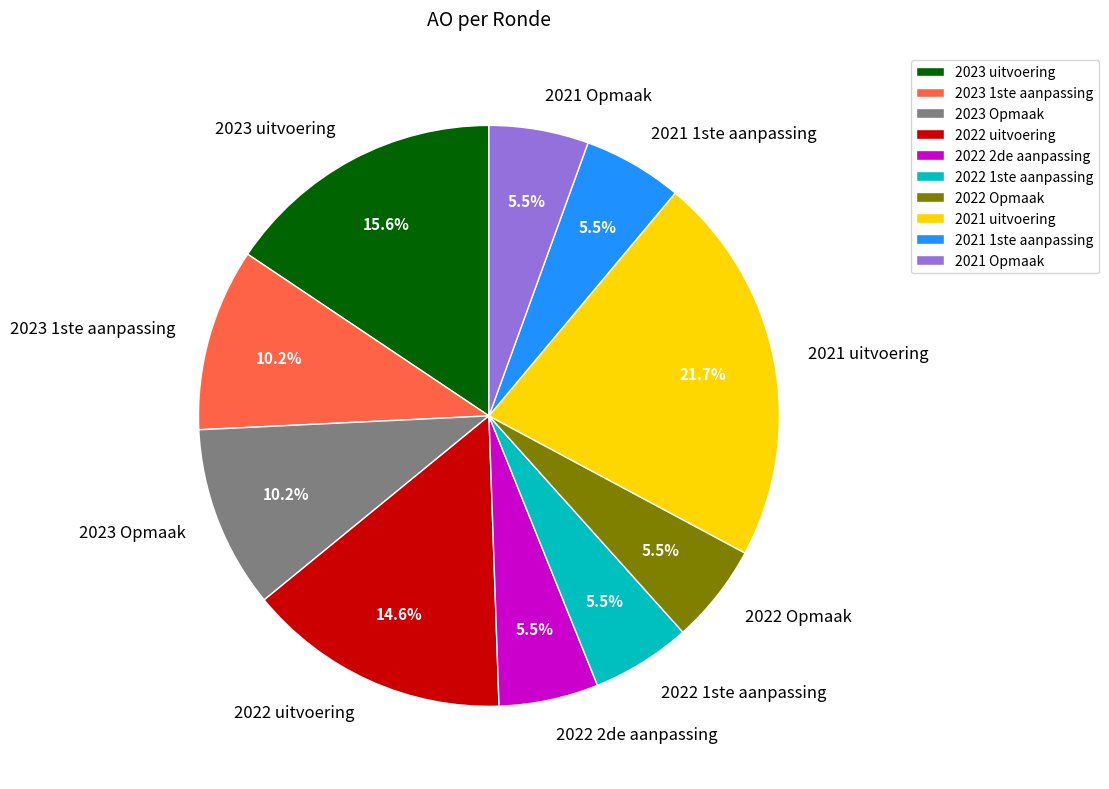

How many slices are in this pie chart?

10